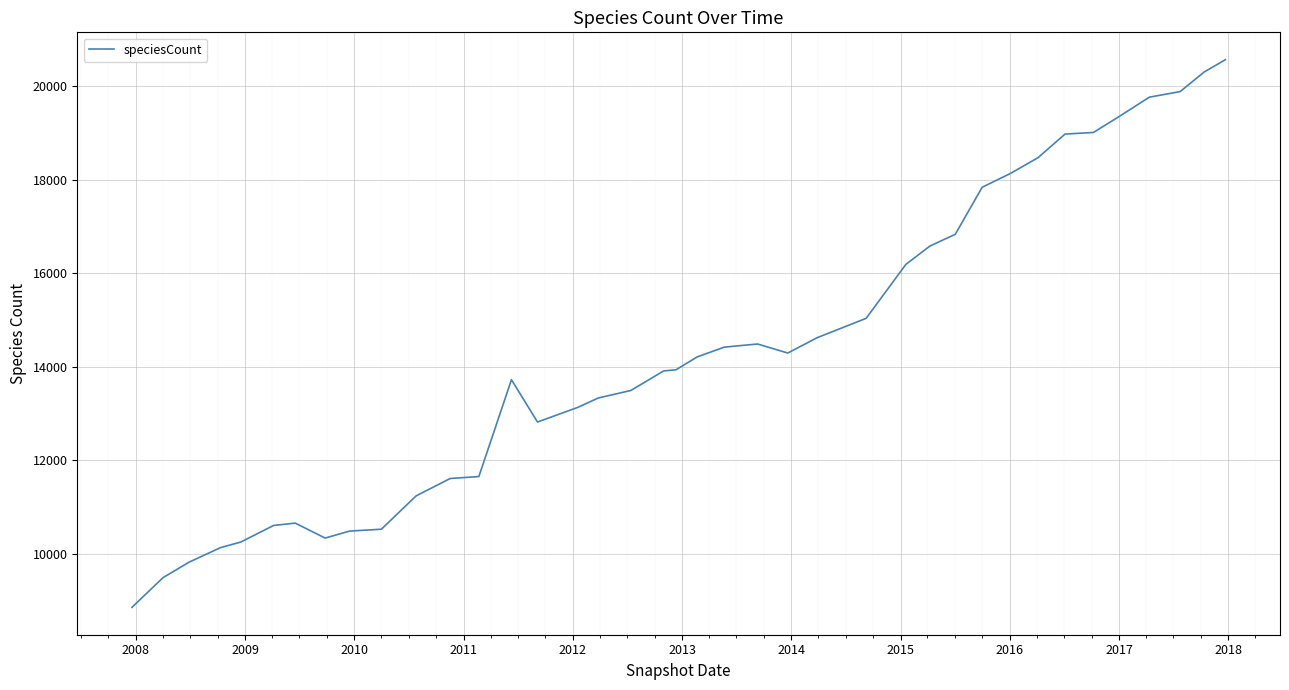

What is the smallest value displayed?

8850